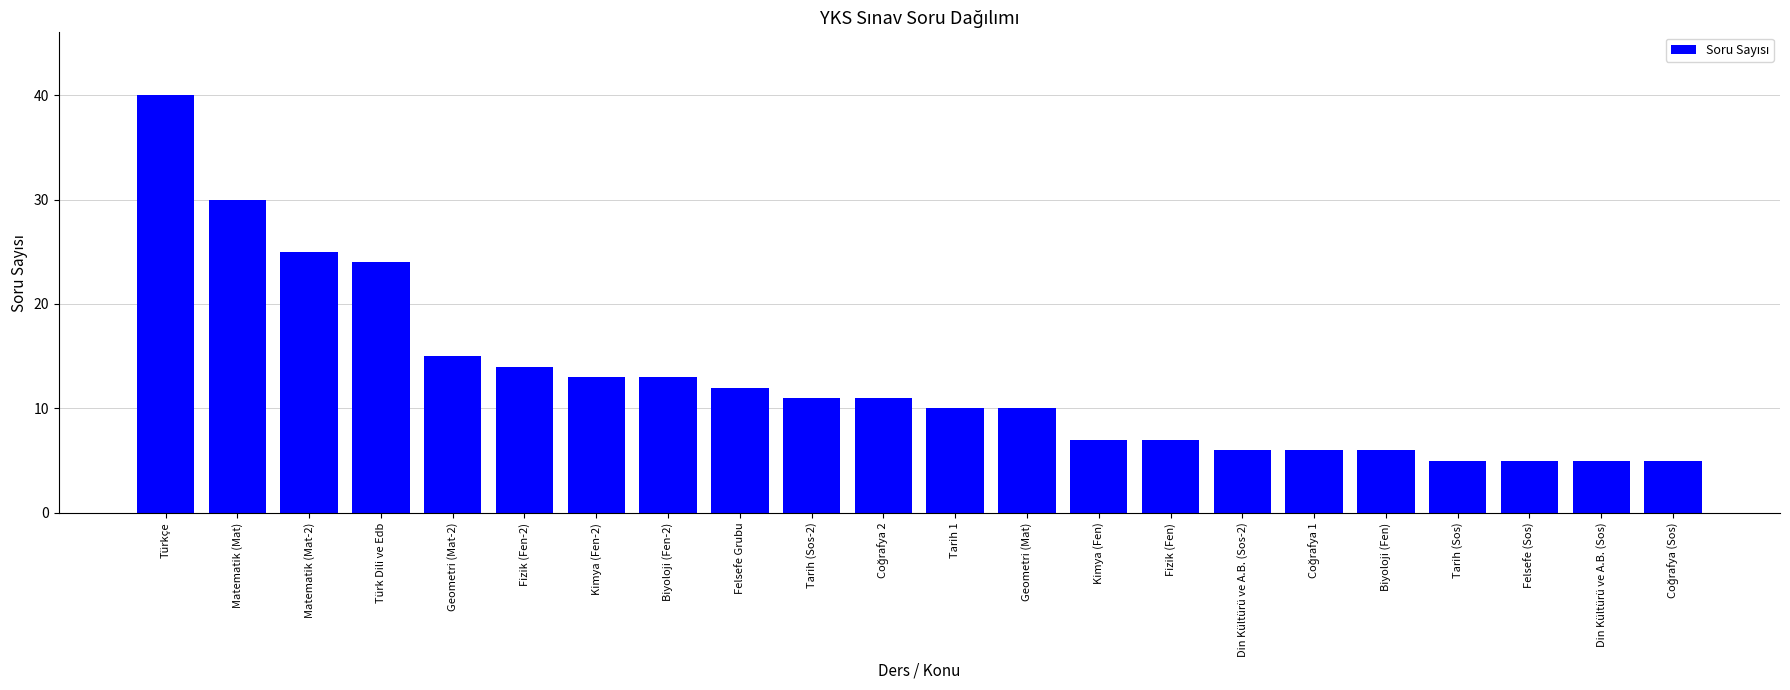

What is the value of the 11th bar from the left?

11